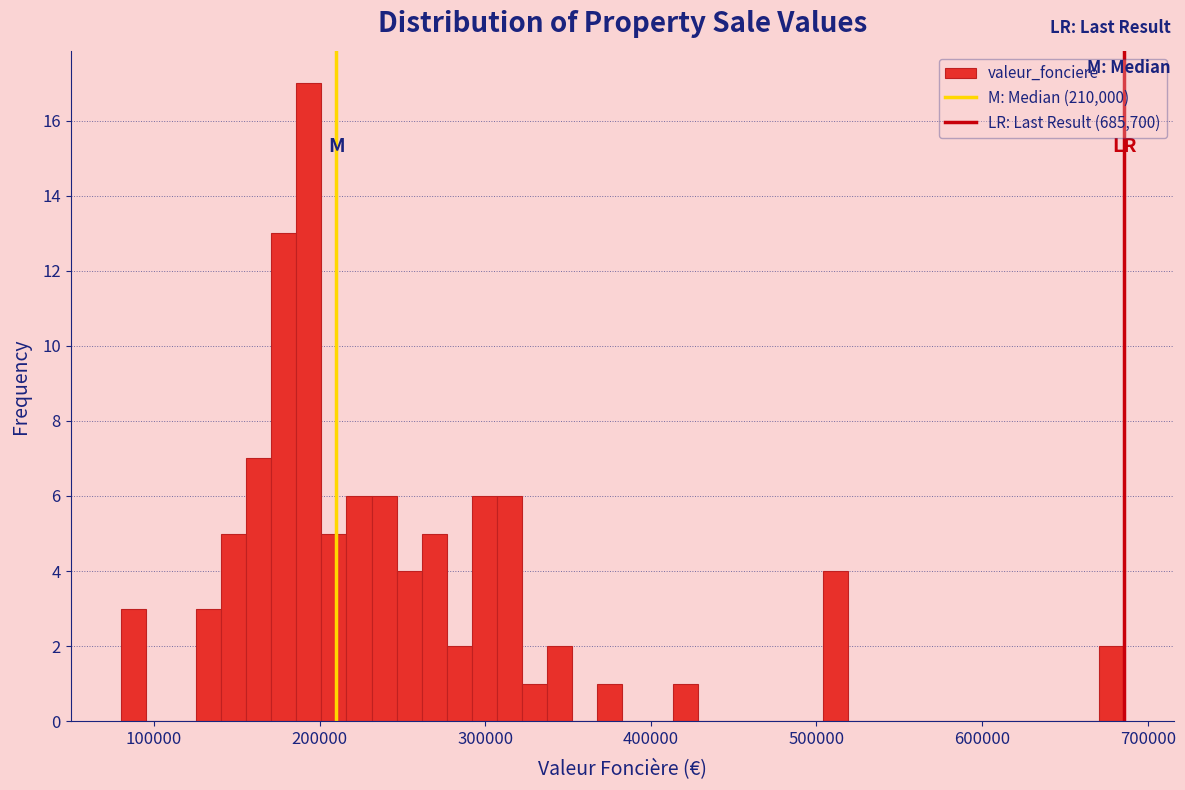

Read against the x-axis, roughly where is the centre of the tallest bar?

190000